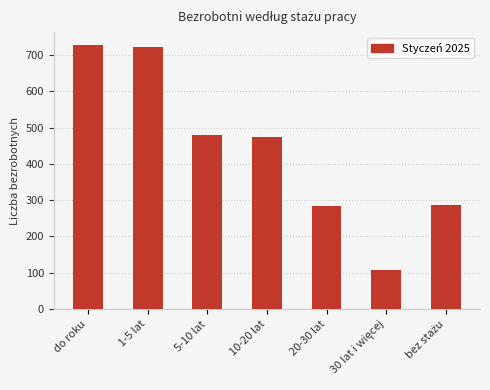

What position from the right is 5-10 lat?

5